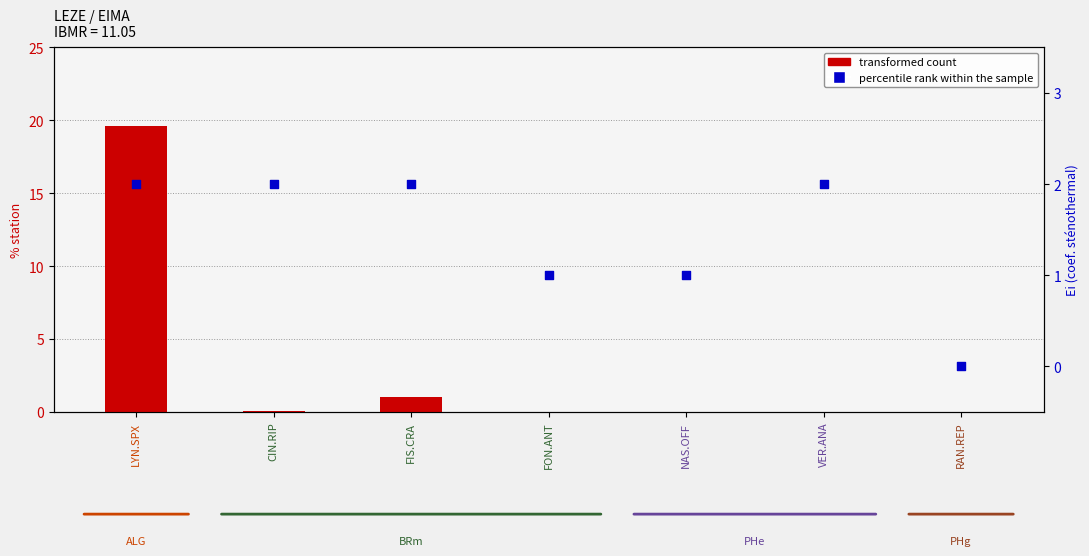

Which series contains the lowest Y value?

percentile rank within the sample